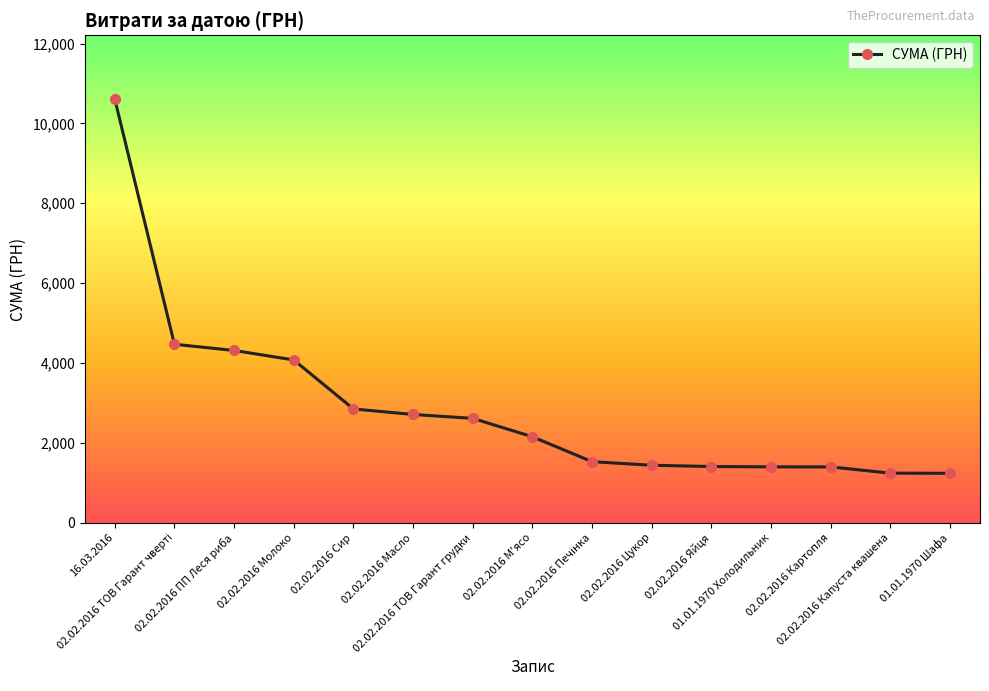

True or false: the data has more than 2 interior local peaks.

False